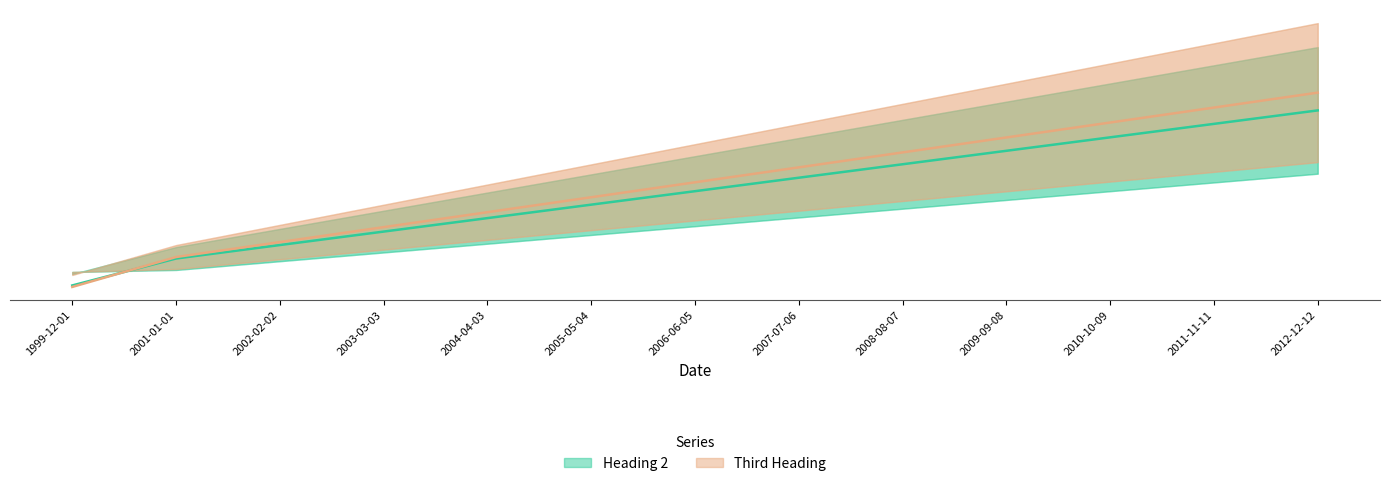

Reading right to left, what are all the values shown in this chart?

Heading 2: 12.0	11.0	10.0	9.0	8.0	7.0	6.0	5.0	4.0	3.0	2.0	1.0	-1.0
Third Heading: 13.3	12.2	11.1	10.0	8.9	7.8	6.7	5.5	4.4	3.3	2.2	1.1	-1.1